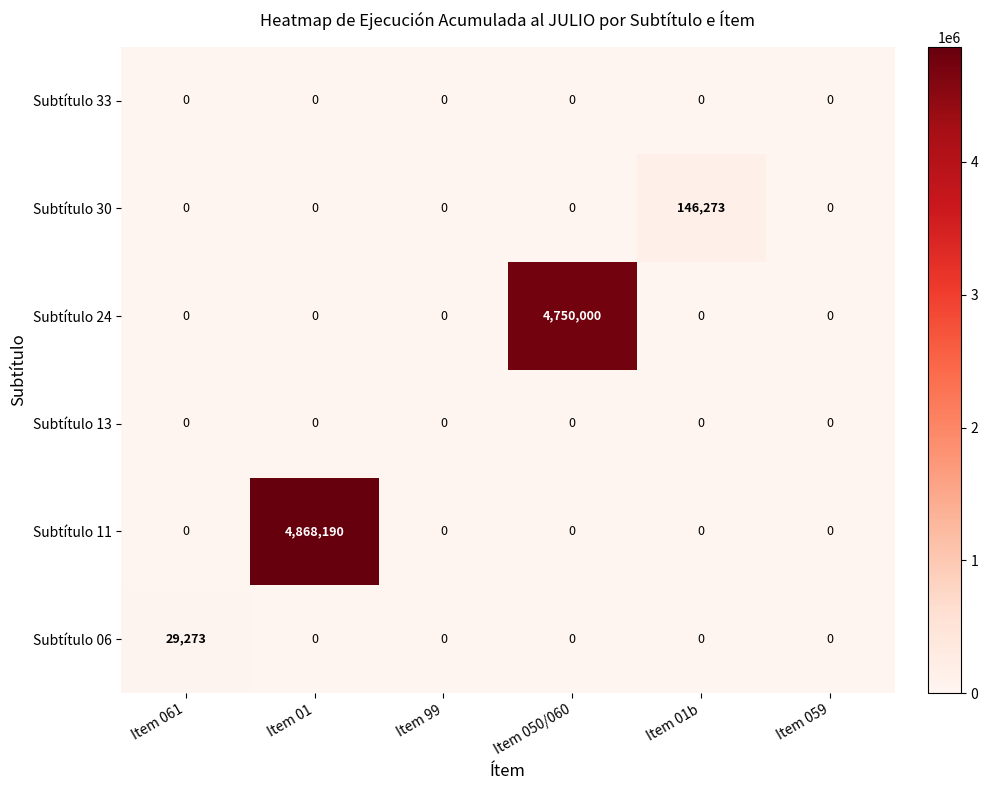

What is the sum of the Subtítulo 06 values at Item 061 and Item 99?

29273